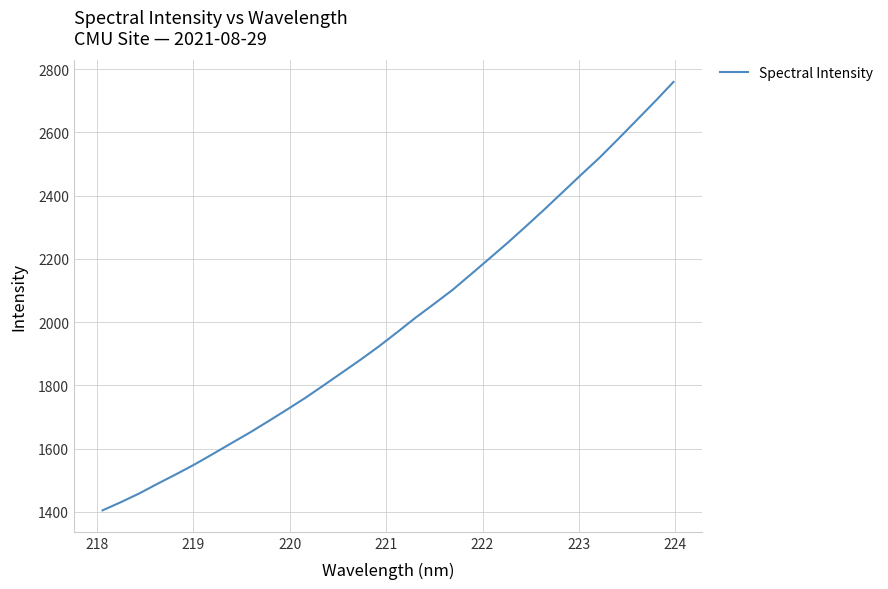

What is the smallest value displayed?

1405.0